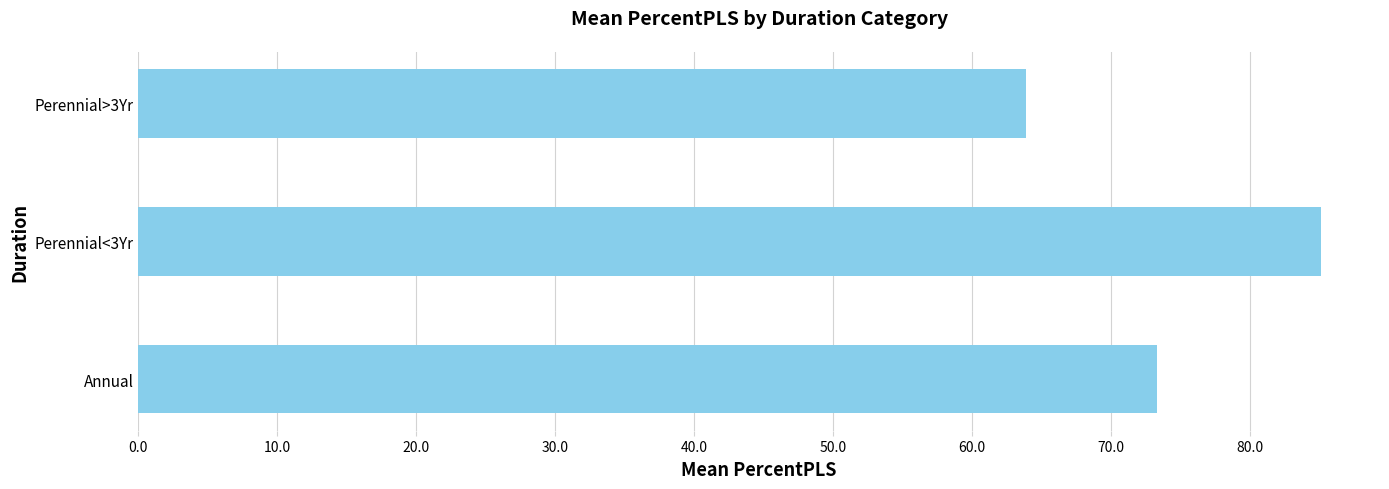

What is the difference between the second highest and minimum values?

9.4